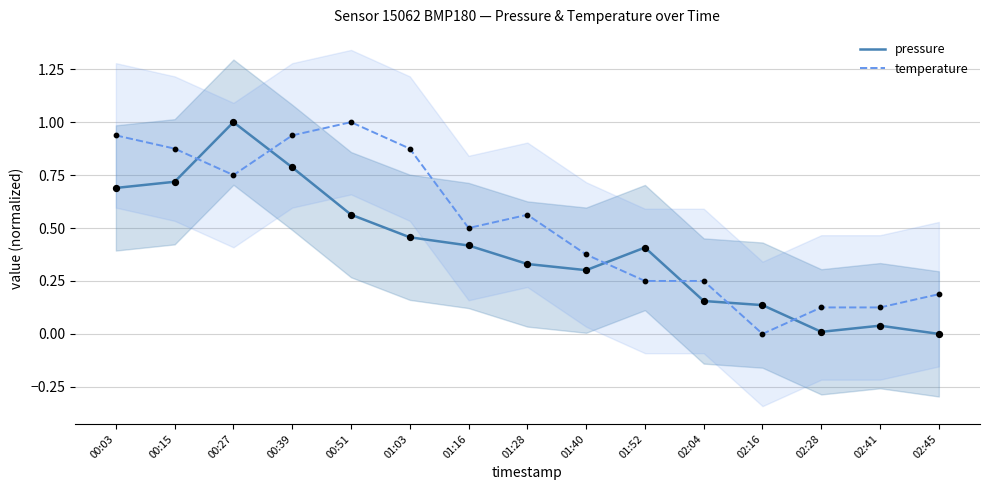

What are all the series names shown in the legend?

pressure, temperature